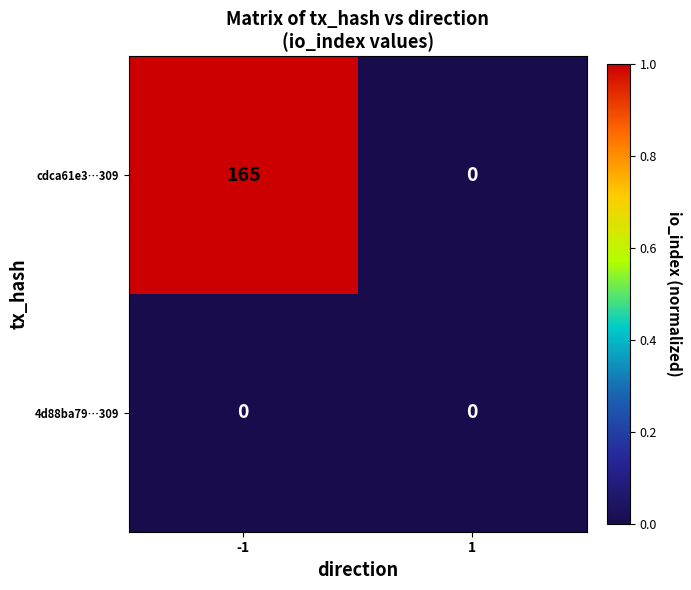

Reading right to left, transcribe all the data shown in this chart.

cdca61e3…309: 0	165
4d88ba79…309: 0	0